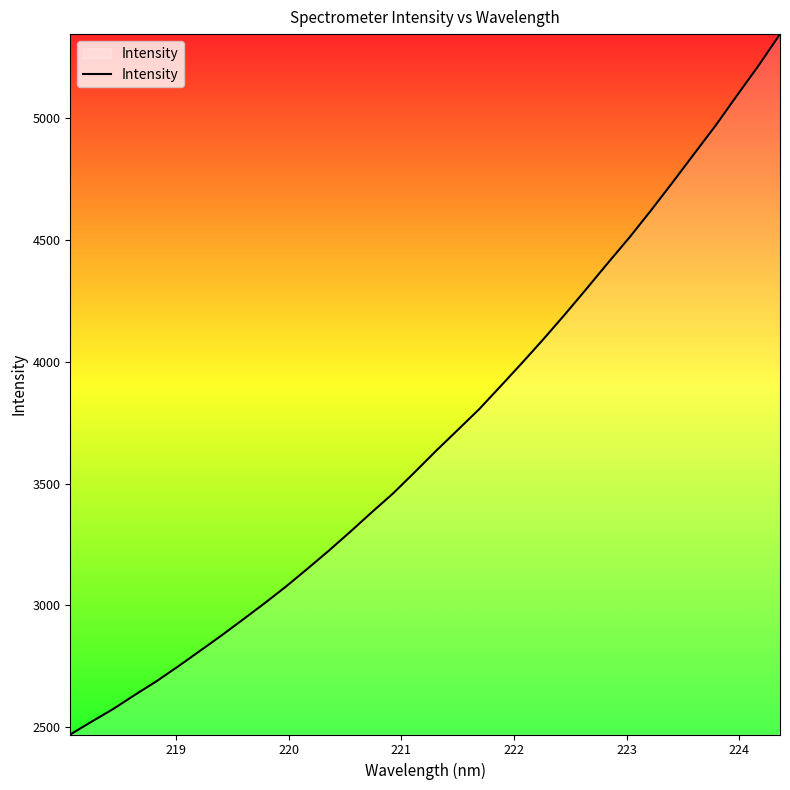

What is the difference between the maximum and minimum values?

2876.3